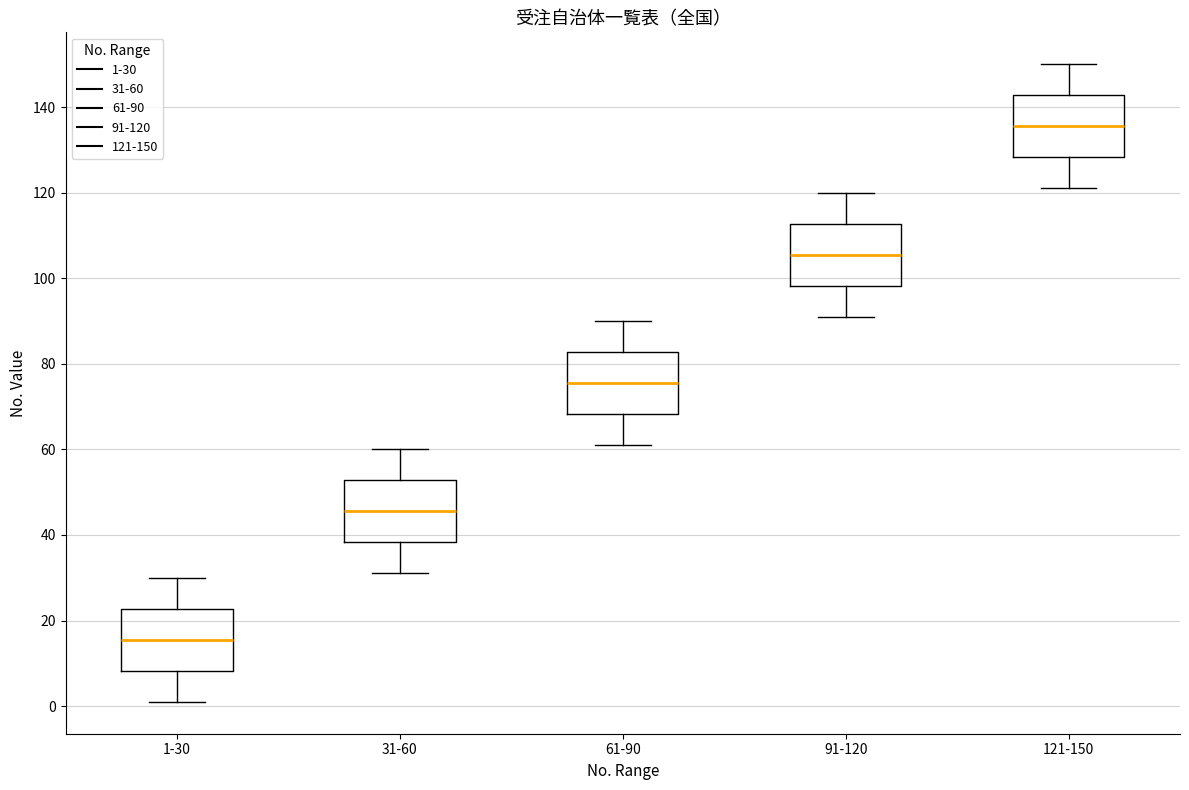

Reading left to right, transcribe this box plot: for each box, give where its median line is, the range the box spans, and where its two whiskers end, as read against the y-axis. The values are not printed on the chart, so give them approximately, as read against the axis.

1-30: median 16, box 8 to 22, whiskers 2 to 30
31-60: median 46, box 38 to 52, whiskers 32 to 60
61-90: median 76, box 68 to 82, whiskers 62 to 90
91-120: median 106, box 98 to 112, whiskers 92 to 120
121-150: median 136, box 128 to 142, whiskers 122 to 150